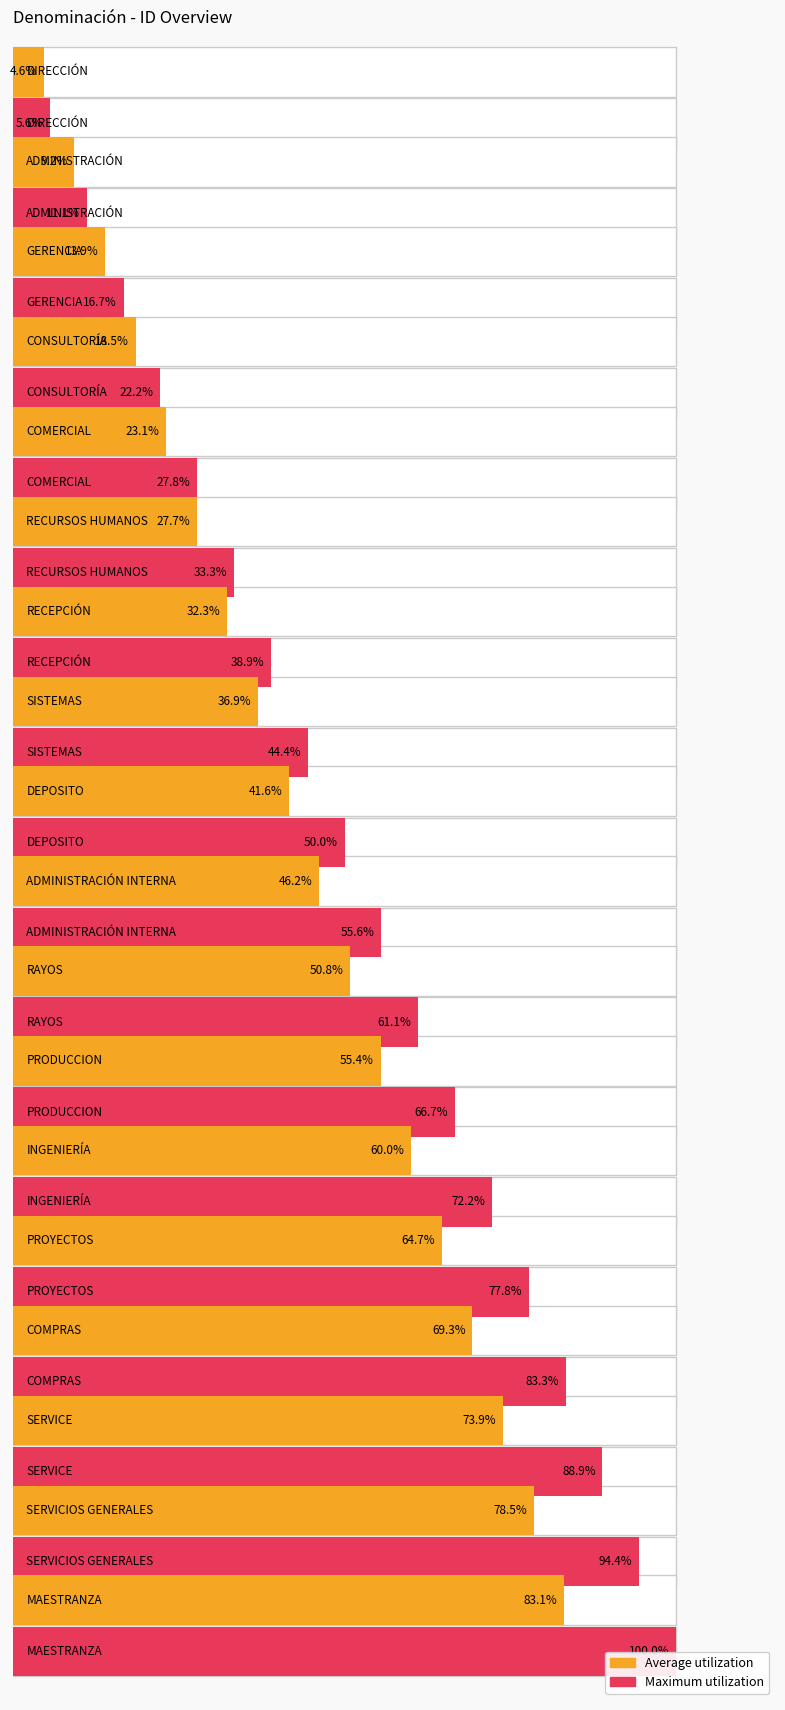

What value does the Maximum utilization series have at 7.5?

61.1